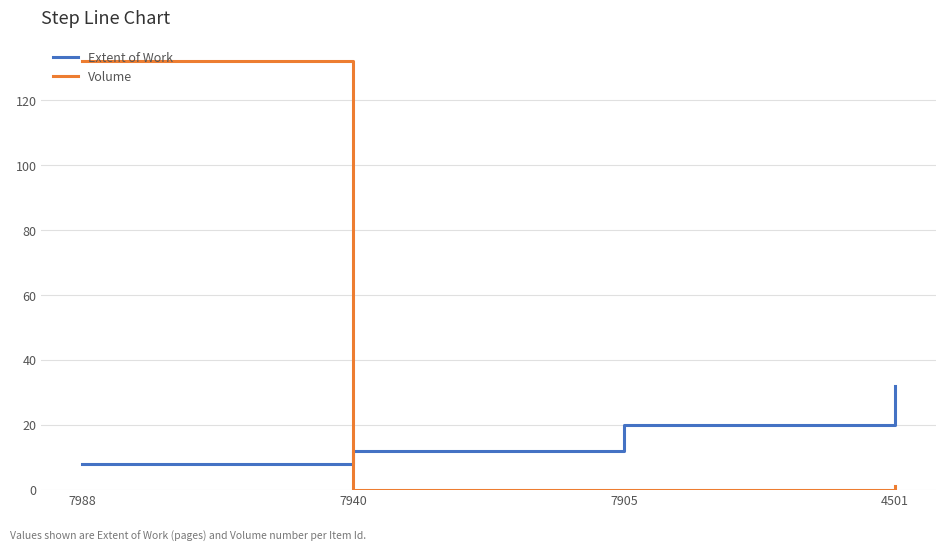

At which category is the sum across all series the highest?

7988